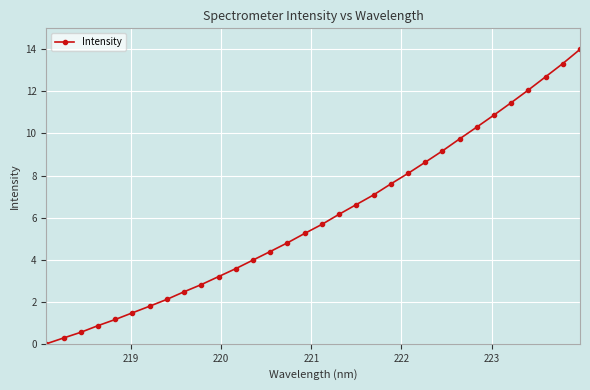

Does the chart have visible grid lines?

Yes